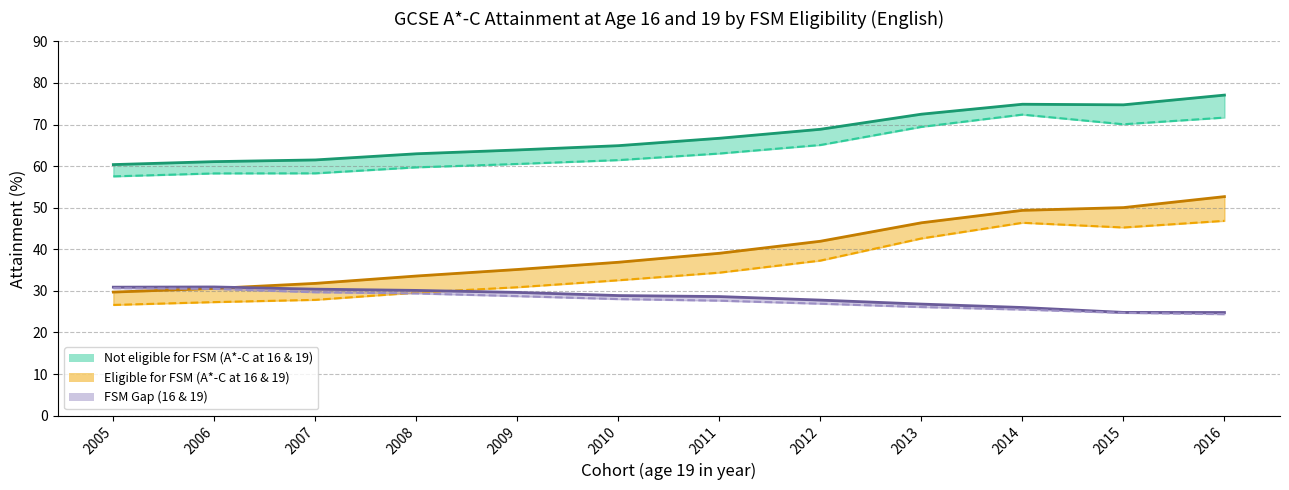

At which category does the chart reach its minimum across all series?

2016